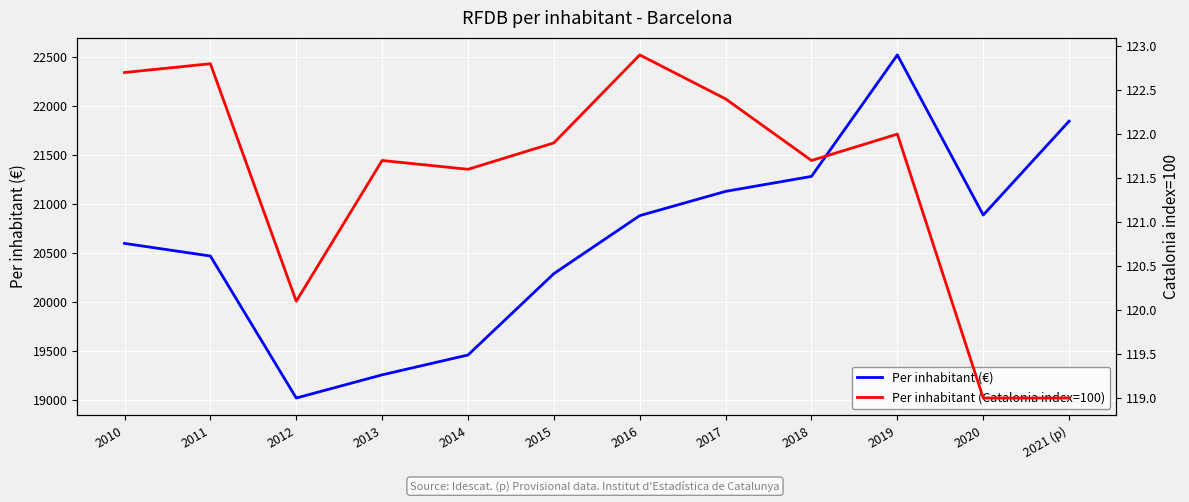

The Per inhabitant (Catalonia index=100) series shows 121.6 at 2014. True or false?

True